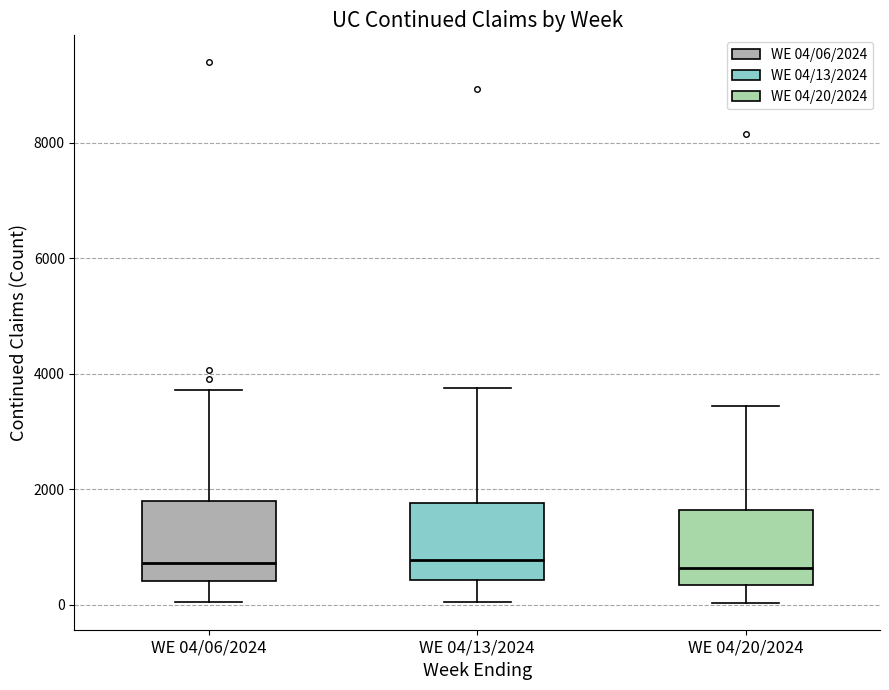

Reading left to right, transcribe this box plot: for each box, give where its median line is, the range the box spans, and where its two whiskers end, as read against the y-axis. The values are not printed on the chart, so give them approximately, as read against the axis.

WE 04/06/2024: median 800, box 400 to 1800, whiskers 0 to 3800
WE 04/13/2024: median 800, box 400 to 1800, whiskers 0 to 3800
WE 04/20/2024: median 600, box 400 to 1600, whiskers 0 to 3400